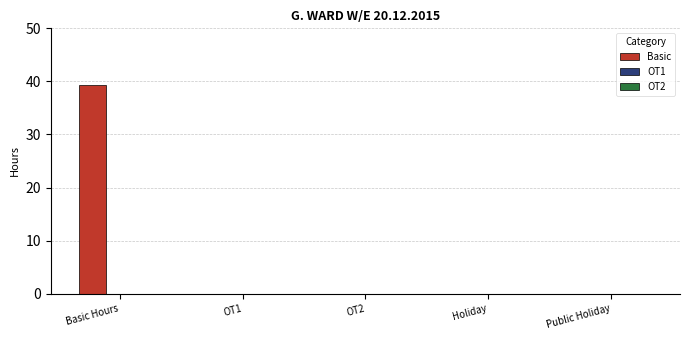

Is it true that the value at Holiday is 13.9?

False